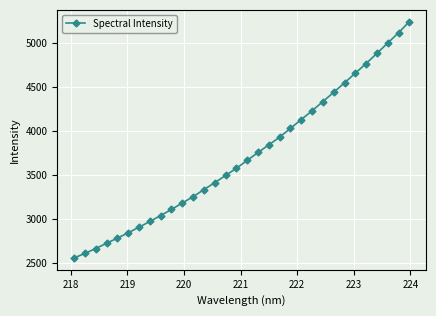

What is the average value?

3718.6